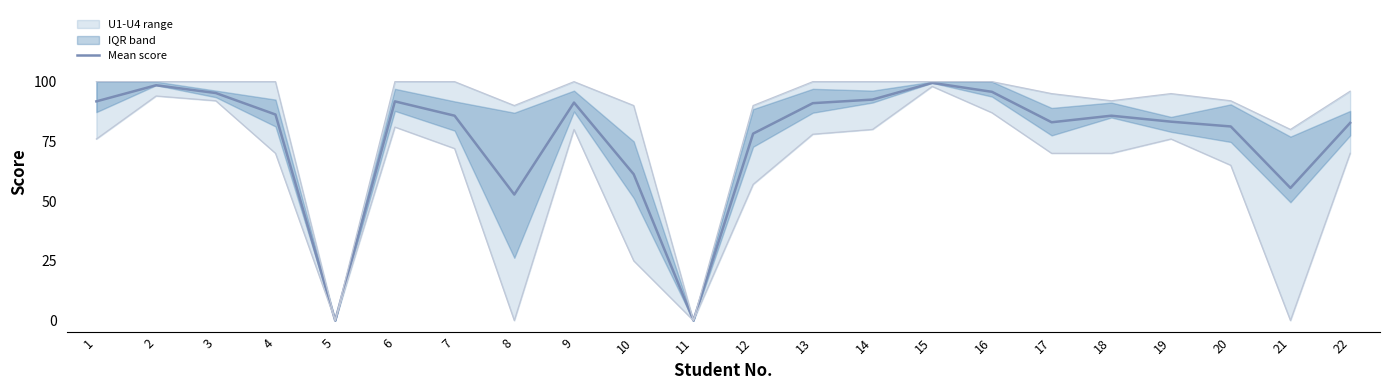

How many points are lower than both their immediate neighbors (excluding endpoints)?

5